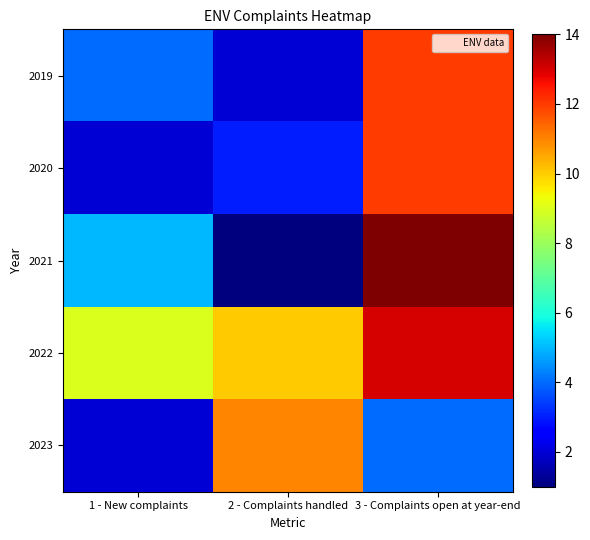

What is the total value across all series at 3 - Complaints open at year-end?

55